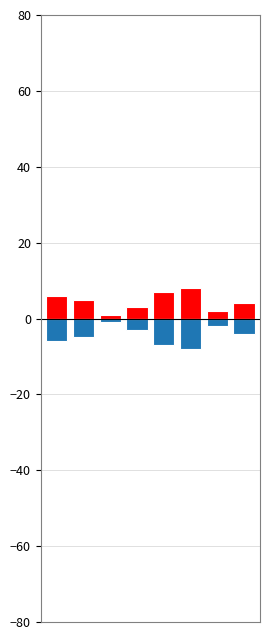

What is the average value of the Negative series?

-4